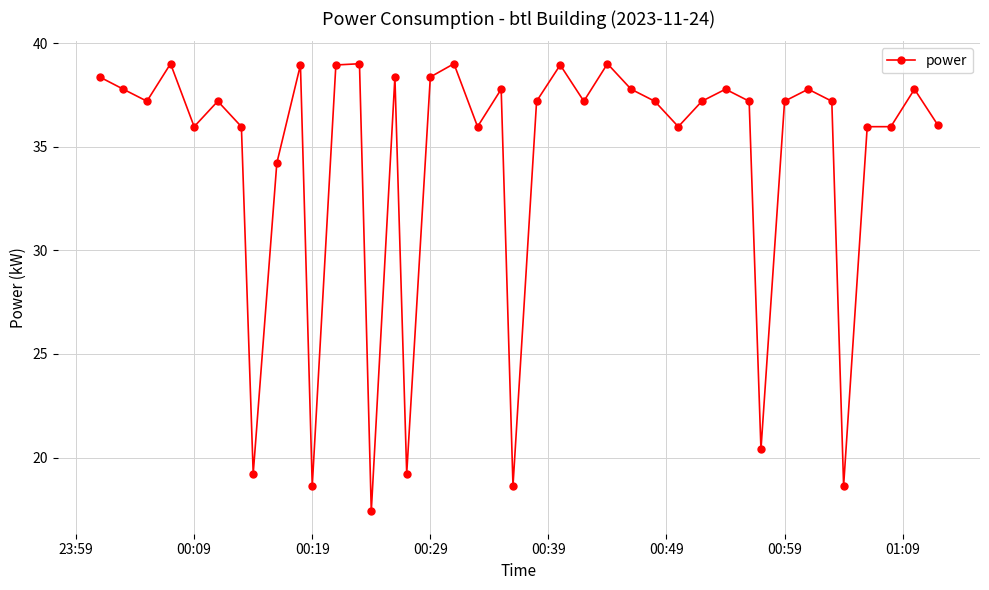

What is the minimum value shown in the chart?

17.4